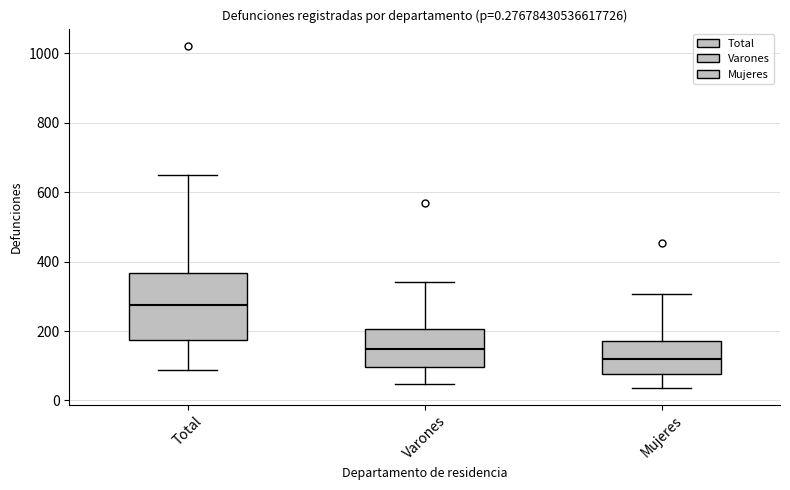

Which box is the tallest, from its lower edge to its upper edge?

Total